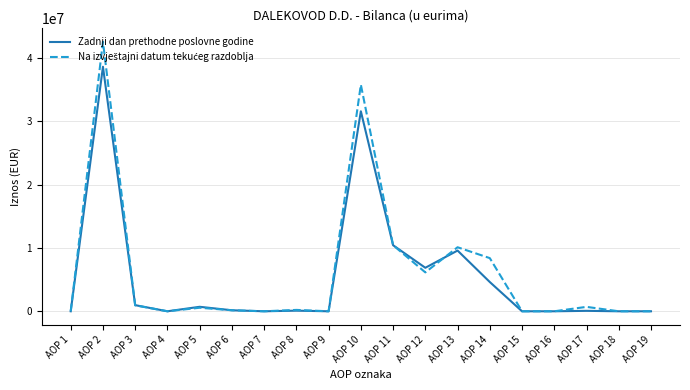

What is the maximum value for Zadnji dan prethodne poslovne godine?

38629041.0